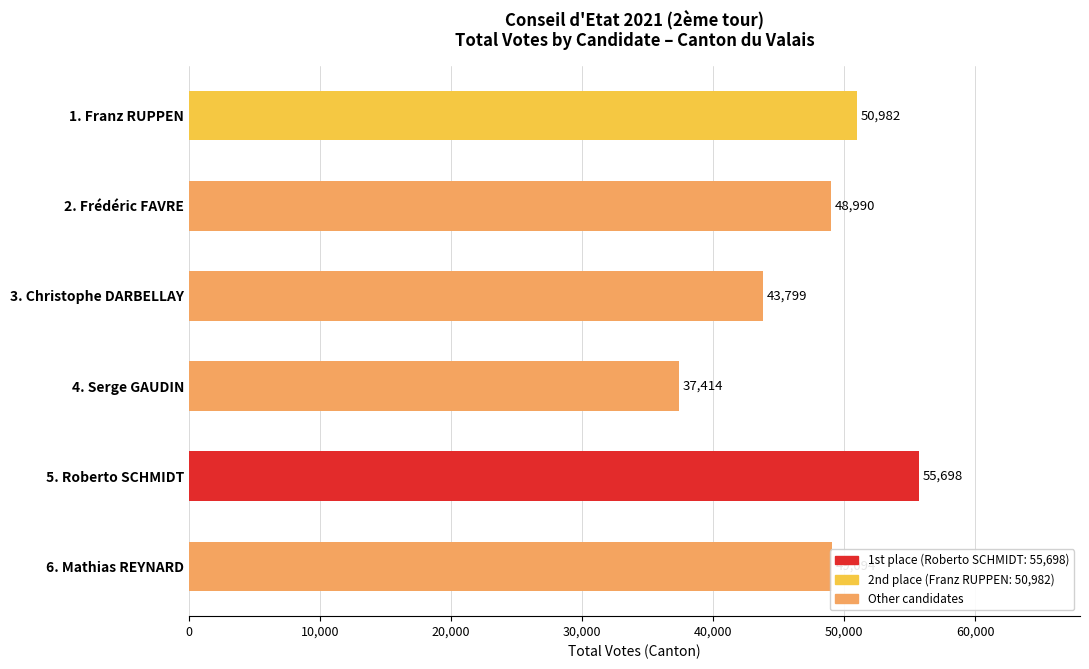

What is the change in value from 3. Christophe DARBELLAY to 5. Roberto SCHMIDT?

+11899